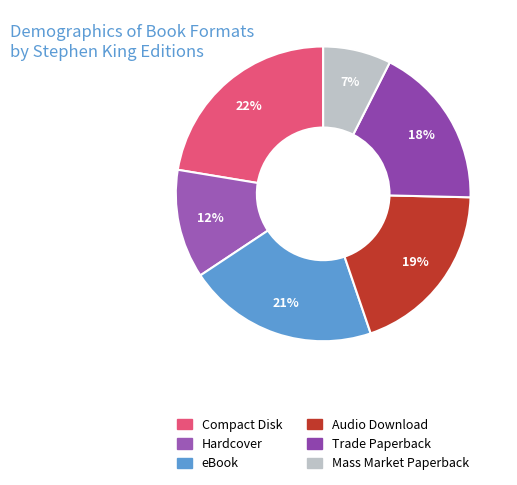

To the nearest percent, what is the difference between the largest and smallest slice percentages?

15%